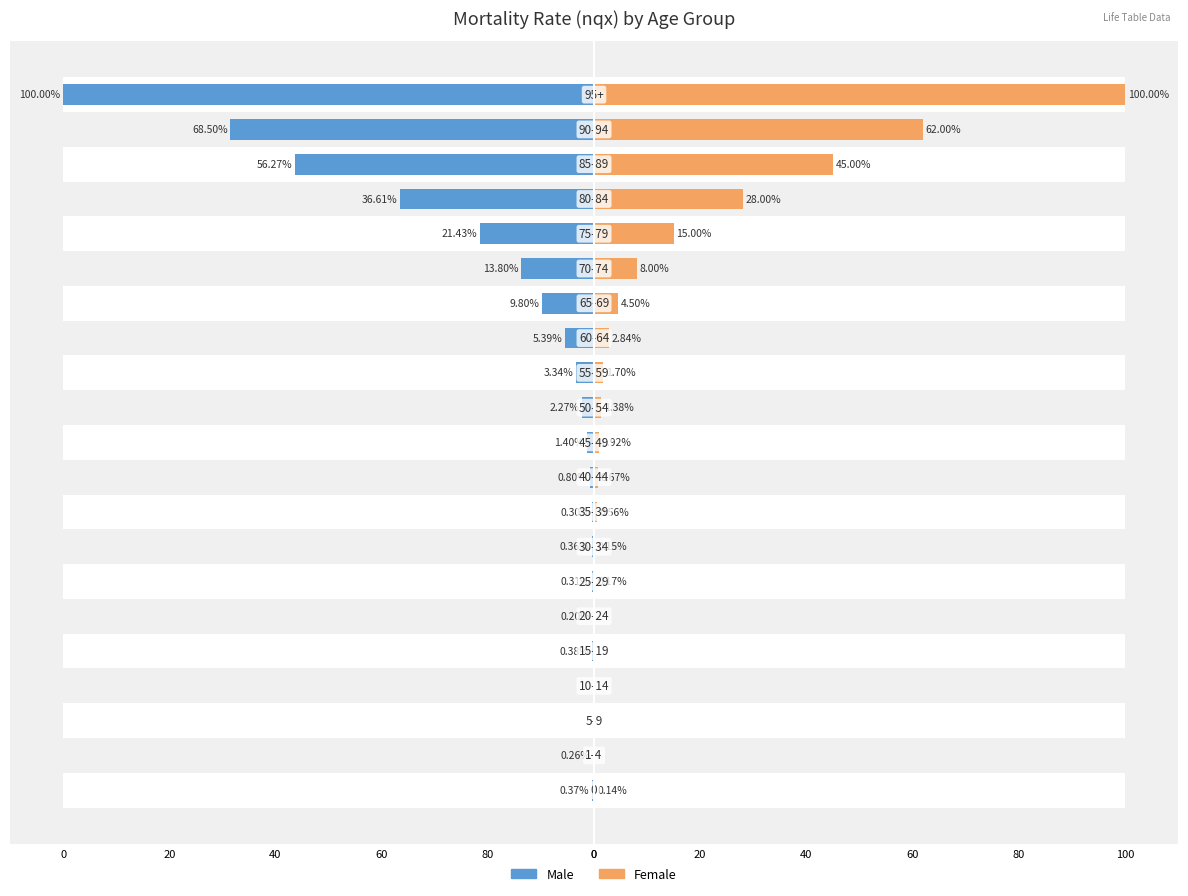

Does the chart contain any negative values?

Yes